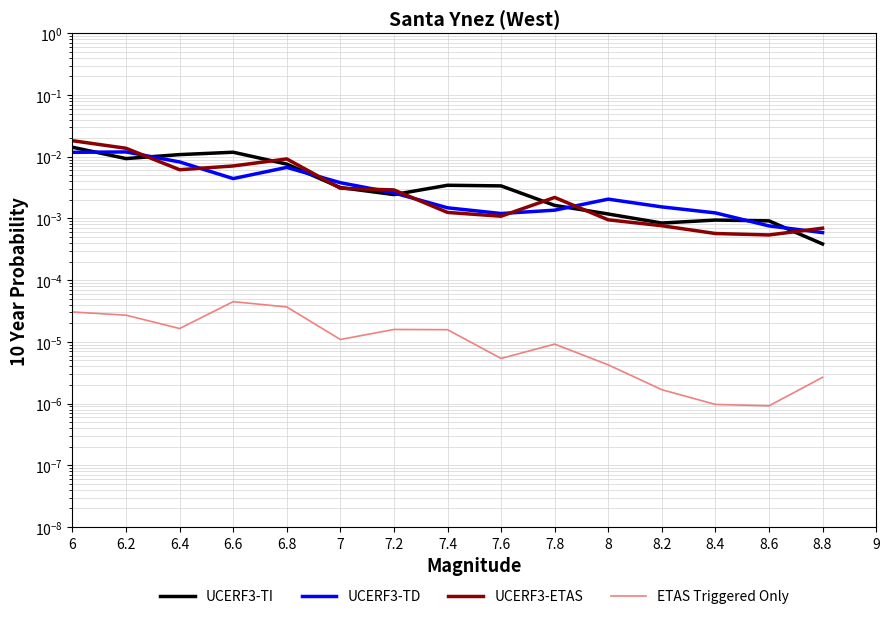

What position from the right is 8.6?

2